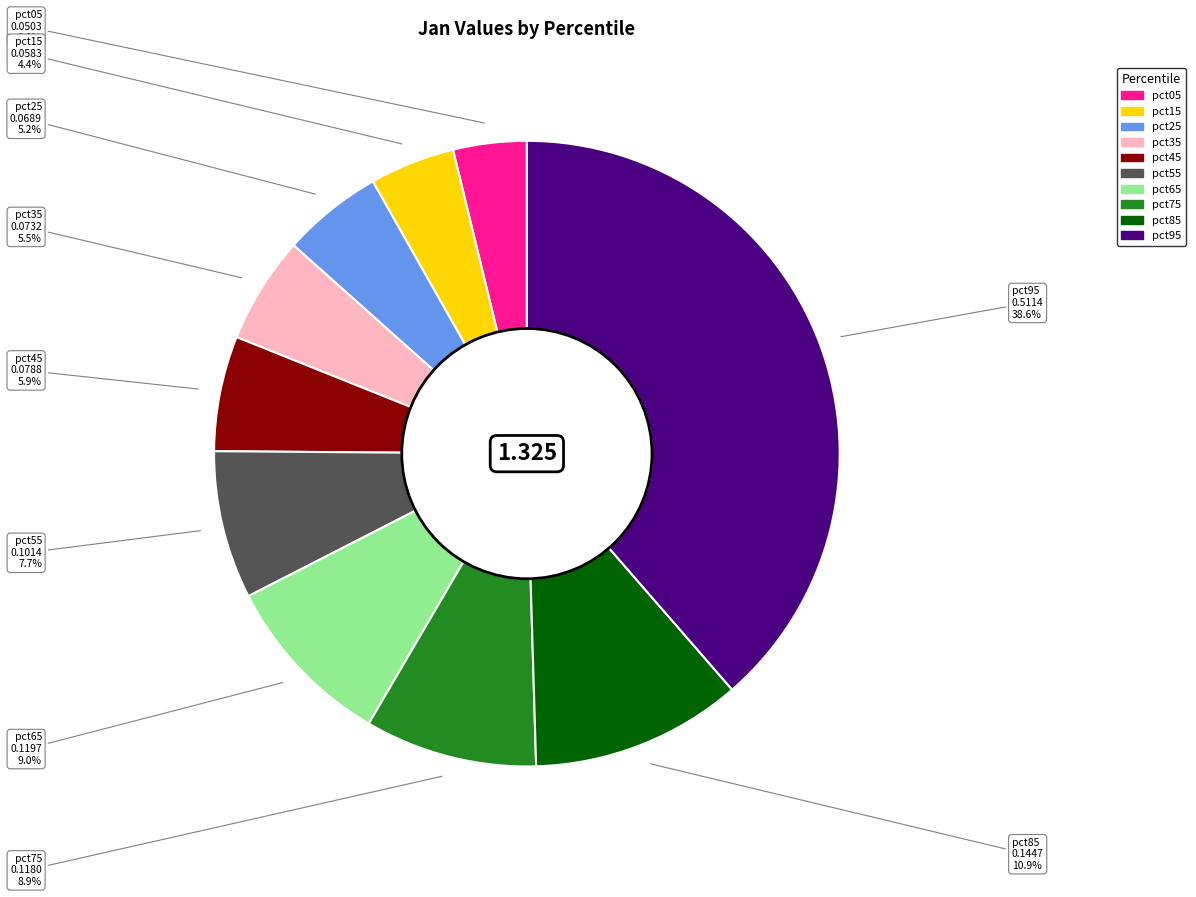

Do pct55 and pct45 together represent more than half of the pie?

No